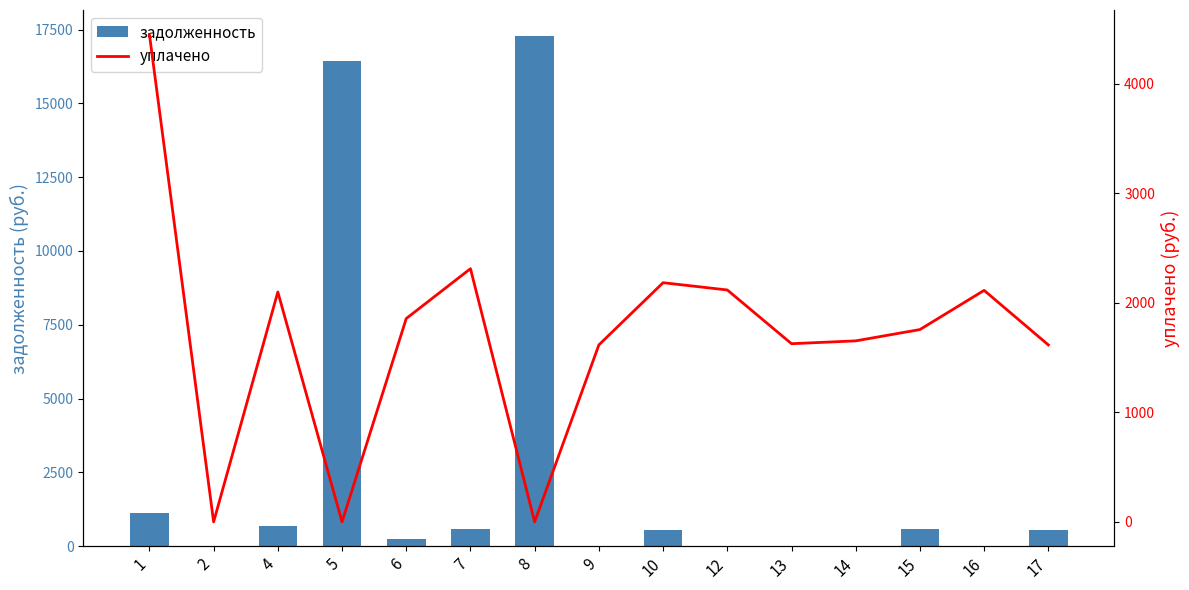

Reading left to right, transcribe all the data shown in this chart.

задолженность: 1112.2	0.0	699.3	16423.8	237.2	577.6	17295.7	0.0	545.7	0.0	0.0	0.0	585.0	0.0	538.3
уплачено: 4449.0	0.0	2097.9	0.0	1855.8	2310.5	0.0	1614.9	2182.7	2116.3	1626.0	1651.8	1755.0	2112.7	1614.9